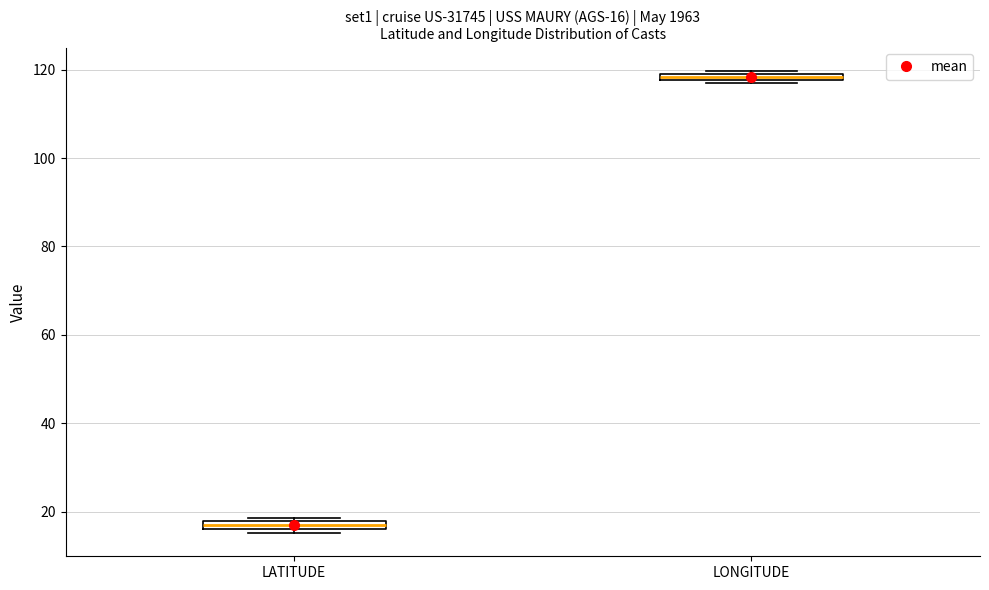

Which box has the highest median line?

LONGITUDE